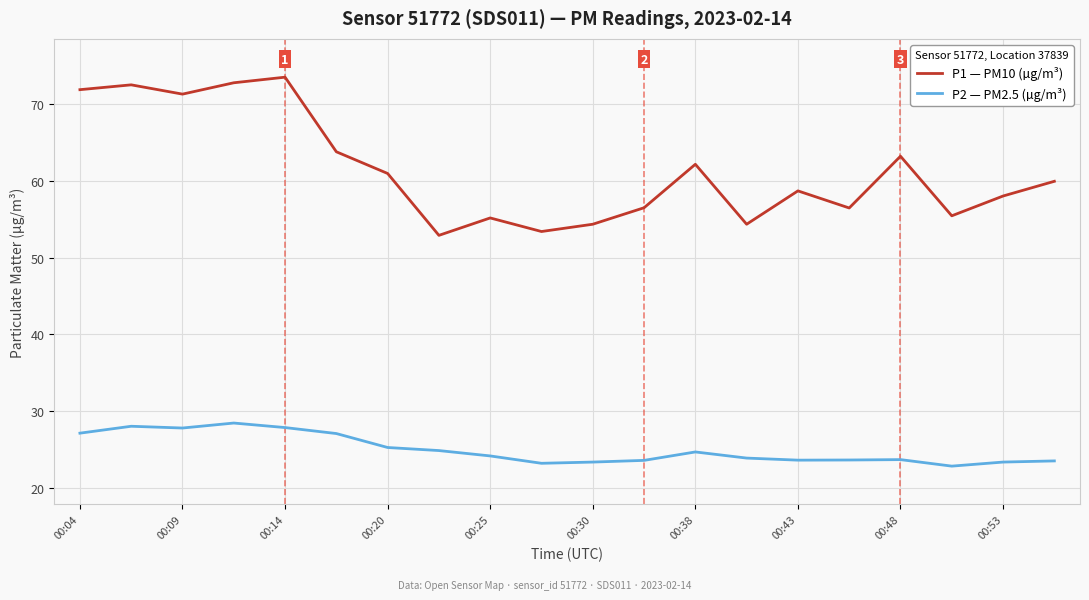

What is the difference between the maximum and minimum values in the P1 — PM10 (µg/m³) series?

20.6